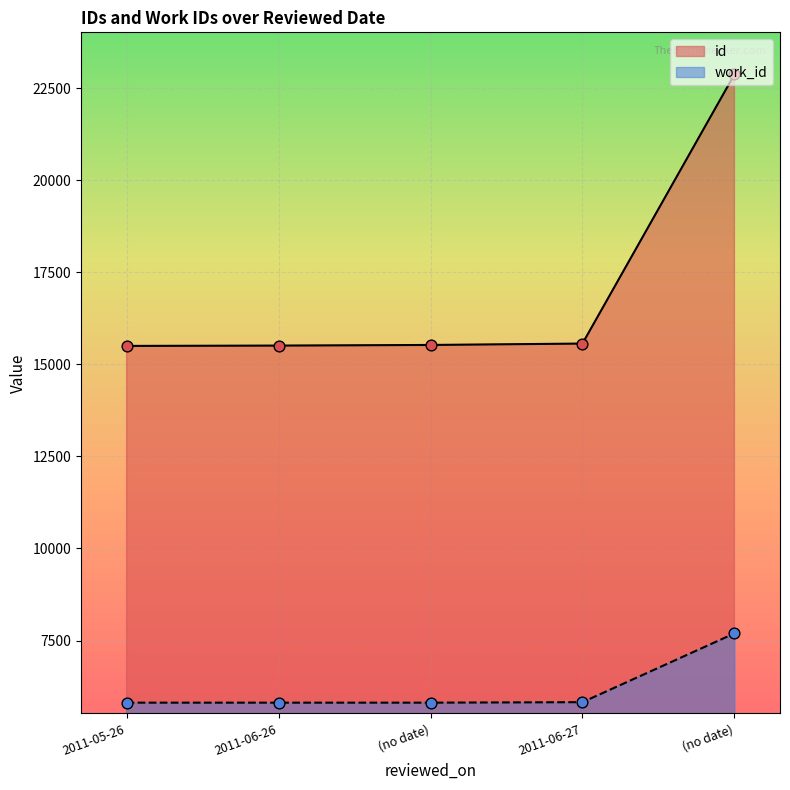

Which series has the widest spread of Y values?

id